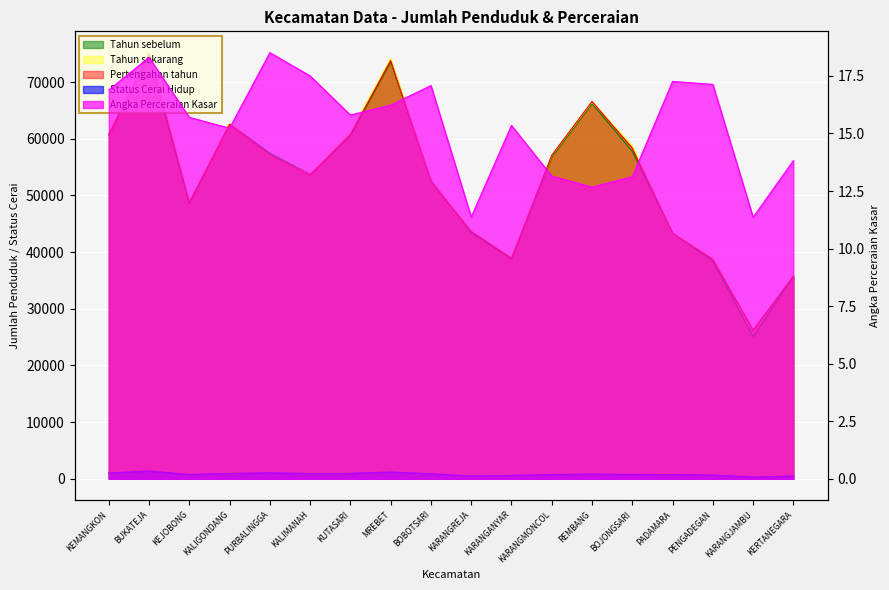

Rank the series at KALIMANAH from lowest to highest value.

Angka Perceraian Kasar, Status Cerai Hidup, Pertengahan tahun, Tahun sekarang, Tahun sebelum